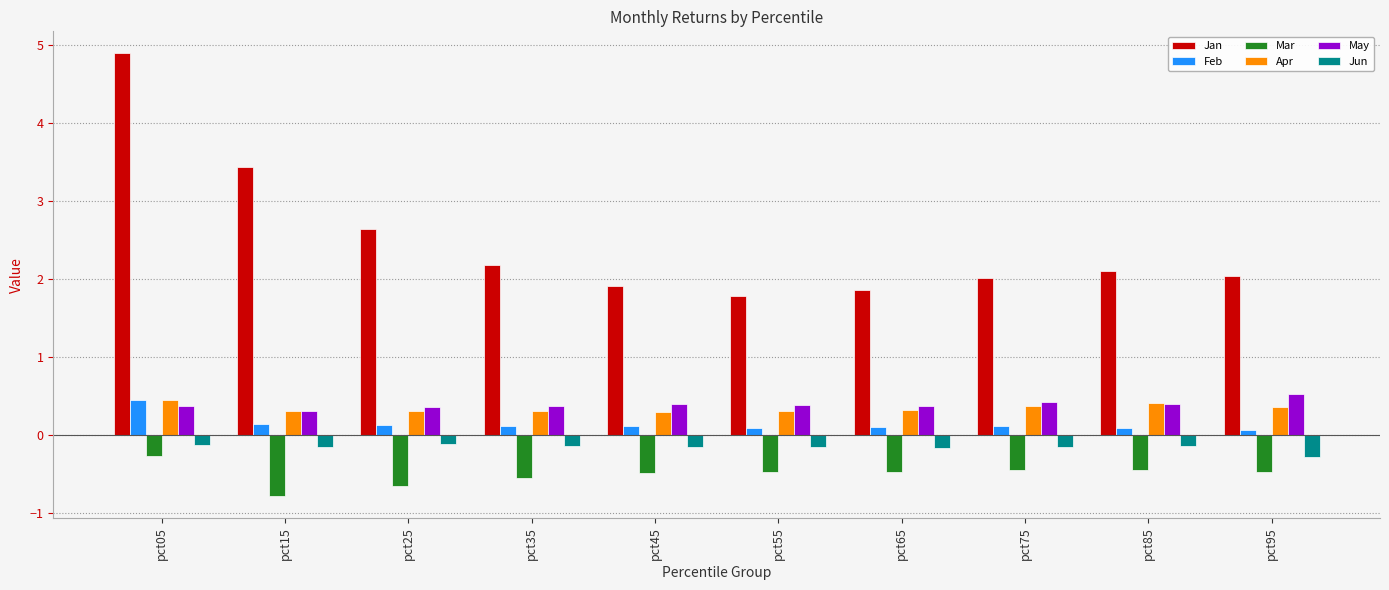

Which category has the highest value across all series?

pct05